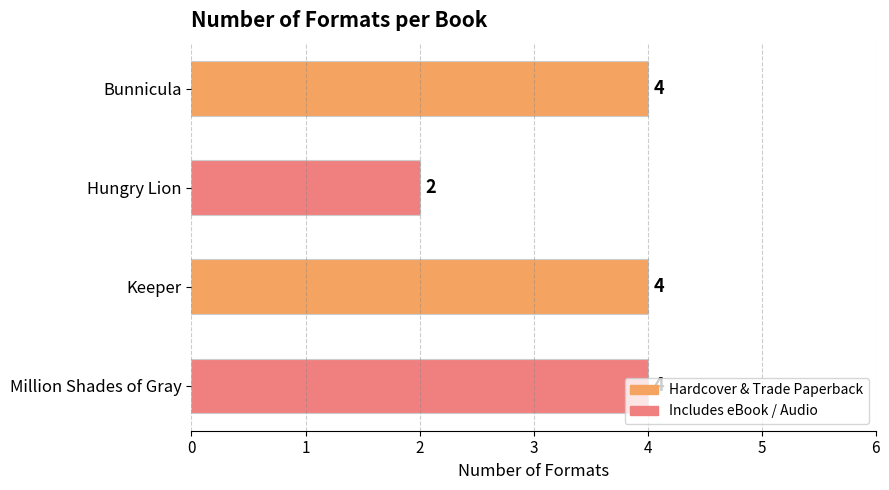

Between Hungry Lion and Keeper, which is larger?

Keeper